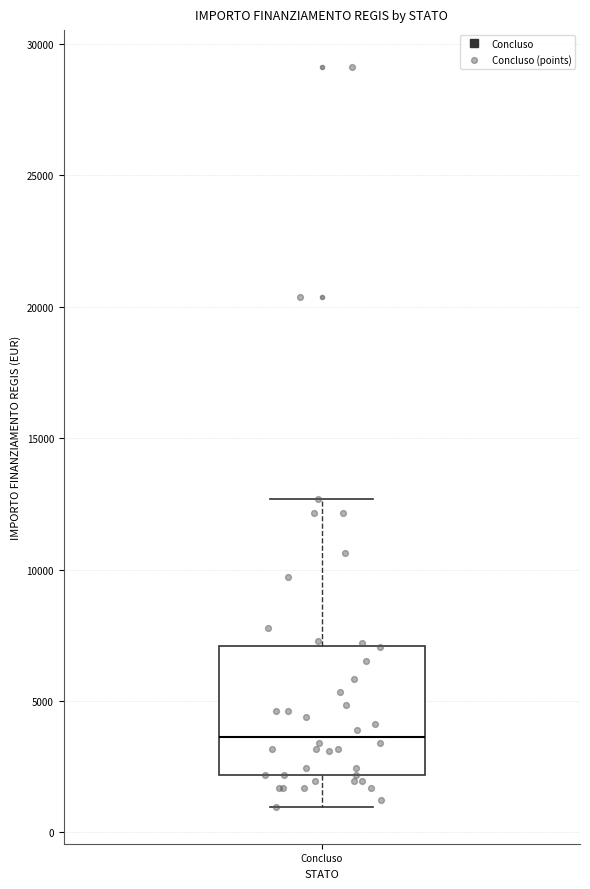

Read this box plot against the y-axis: the position of the median line, the range covered by the box, and the ends of both whiskers. The values are not printed on the chart, so give them approximately, as read against the axis.

median 3500, box 2000 to 7000, whiskers 1000 to 12500